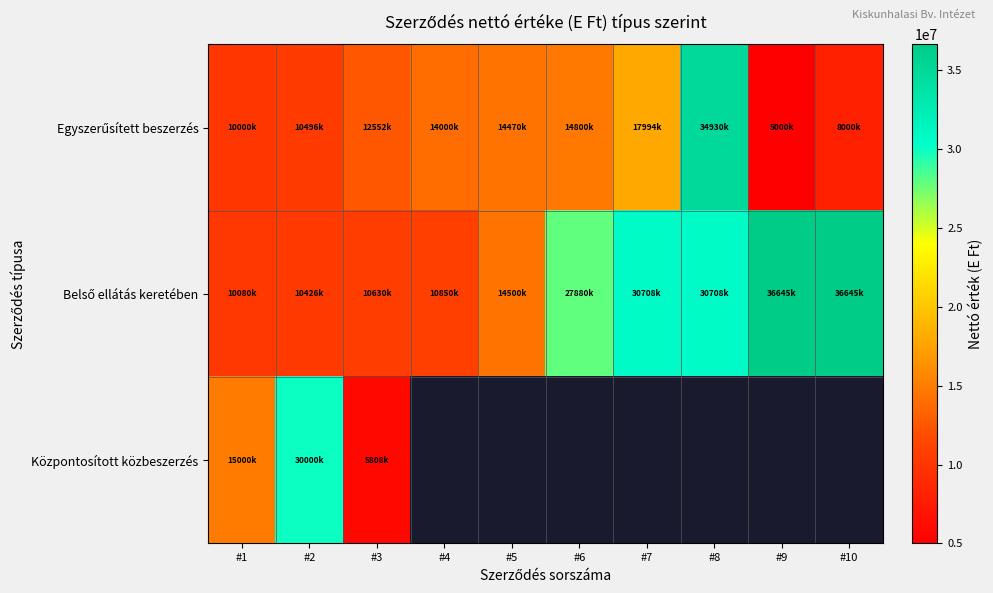

What value does the Központosított közbeszerzés series have at #3?

5808300.0